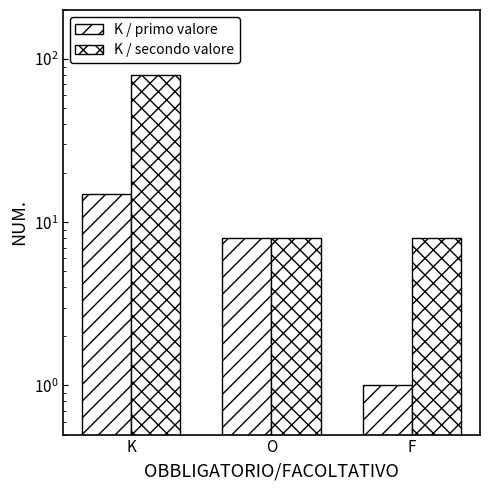

Reading left to right, extract all data points from this chart.

K / primo valore: K=15	O=8	F=1
K / secondo valore: K=80	O=8	F=8